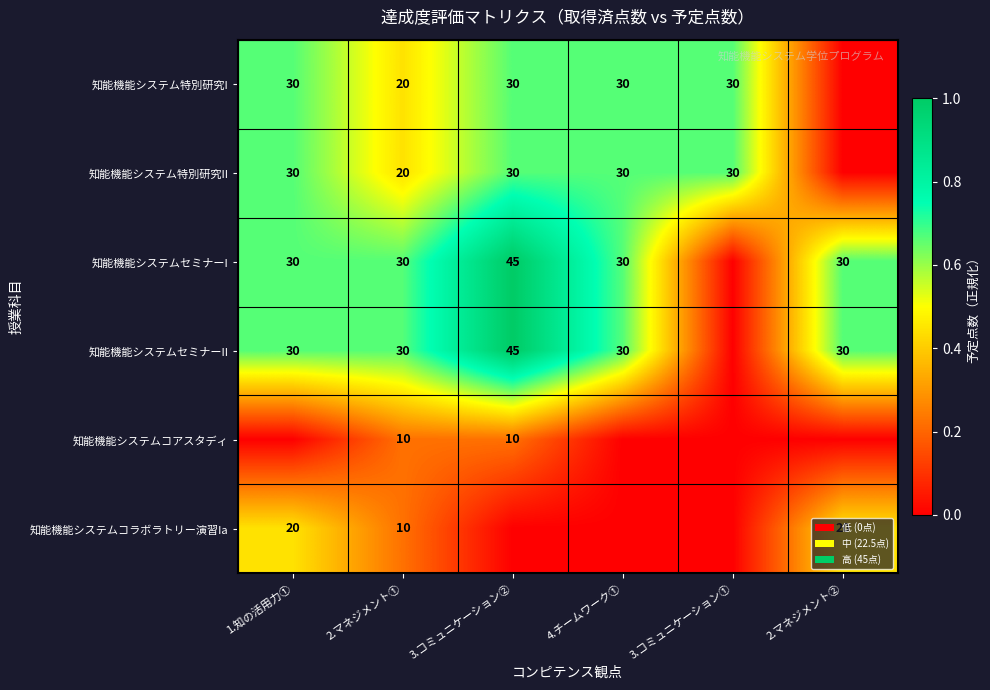

What is the difference between the 知能機能システムコラボラトリー演習Ia values at 2.マネジメント① and 2.マネジメント②?

10